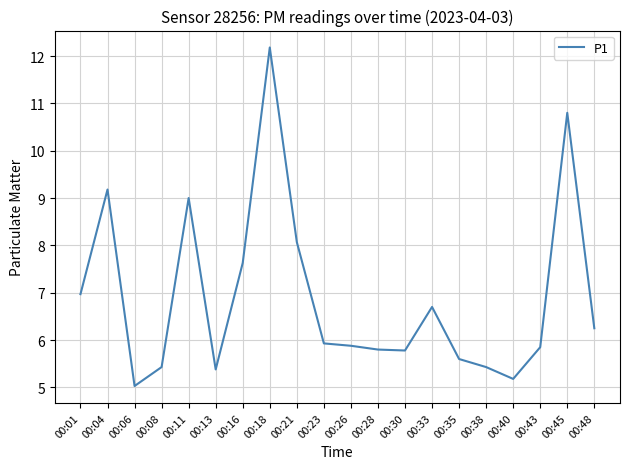

Read the value at 00:28.

5.8